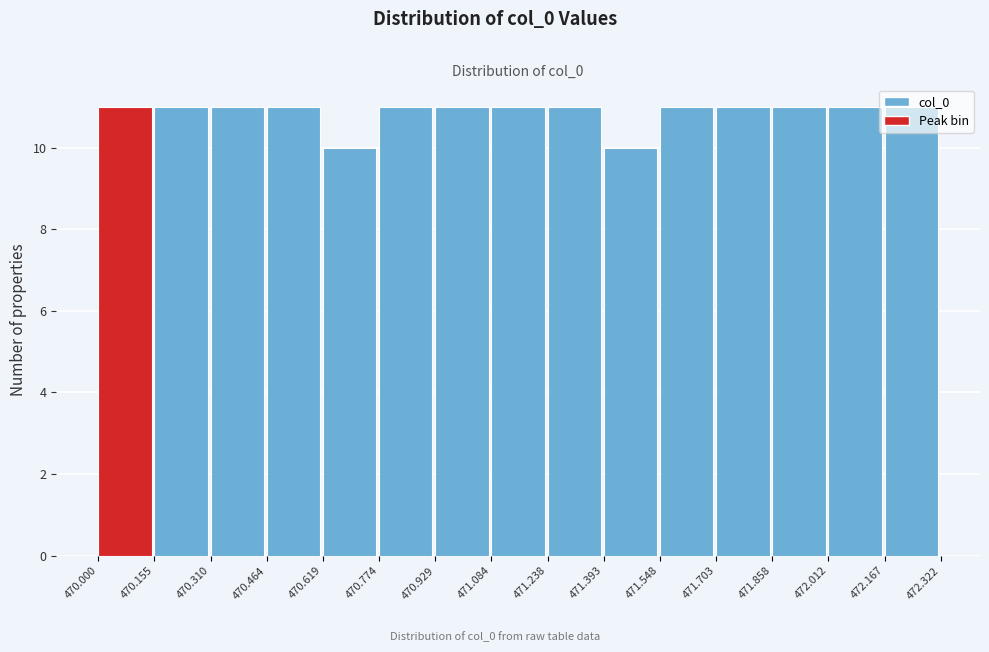

Reading left to right, list every bar in this chart as the range it spans on the x-axis followed by its height. The values are not printed on the chart, so give them approximately, as read against the axis.

470.000 to 470.155: 11
470.155 to 470.310: 11
470.310 to 470.464: 11
470.464 to 470.619: 11
470.619 to 470.774: 10
470.774 to 470.929: 11
470.929 to 471.084: 11
471.084 to 471.238: 11
471.238 to 471.393: 11
471.393 to 471.548: 10
471.548 to 471.703: 11
471.703 to 471.858: 11
471.858 to 472.012: 11
472.012 to 472.167: 11
472.167 to 472.322: 11